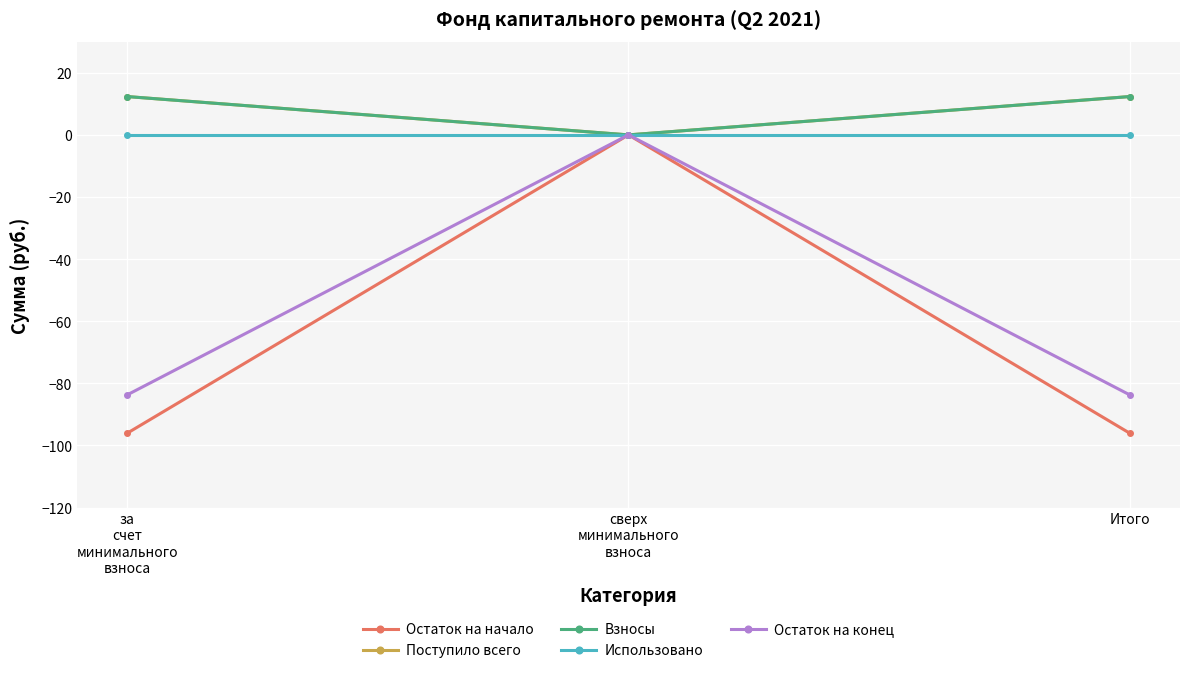

At which category is the sum across all series the highest?

сверх
минимального
взноса